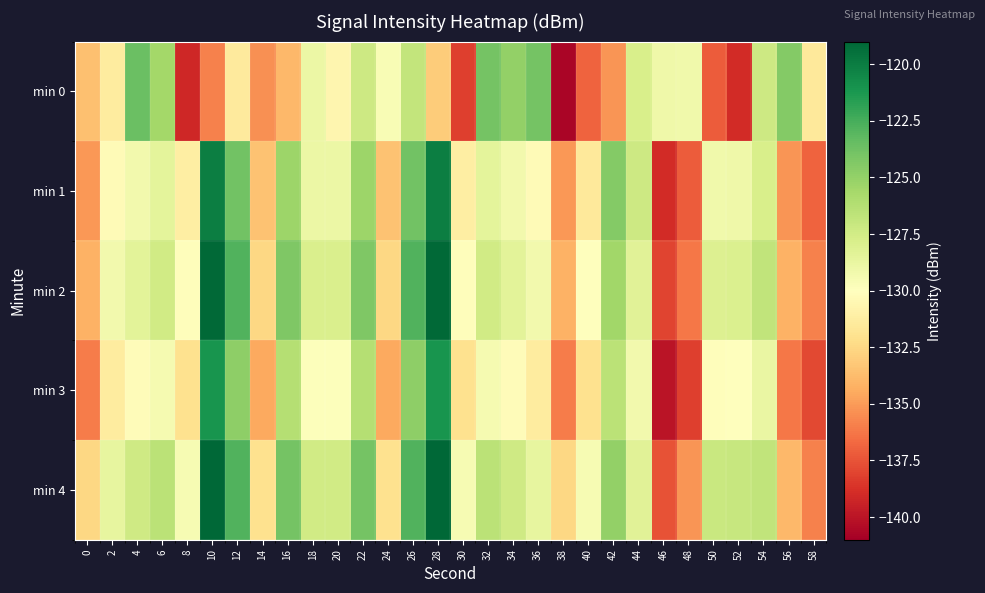

What is the smallest value displayed?

-140.7